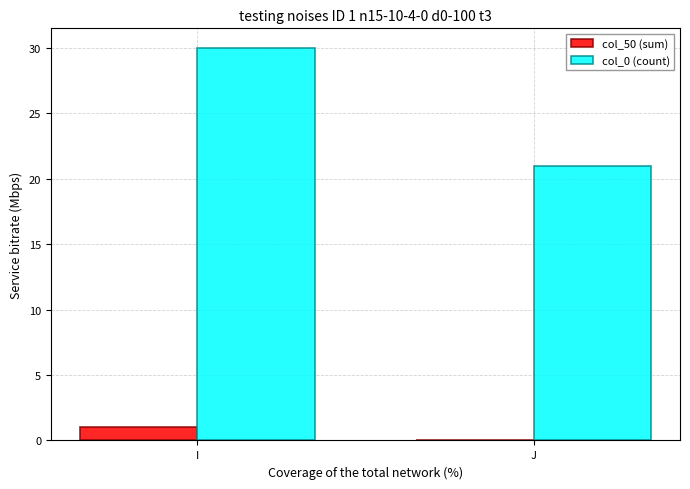

Which series has the largest range (max minus min)?

col_0 (count)